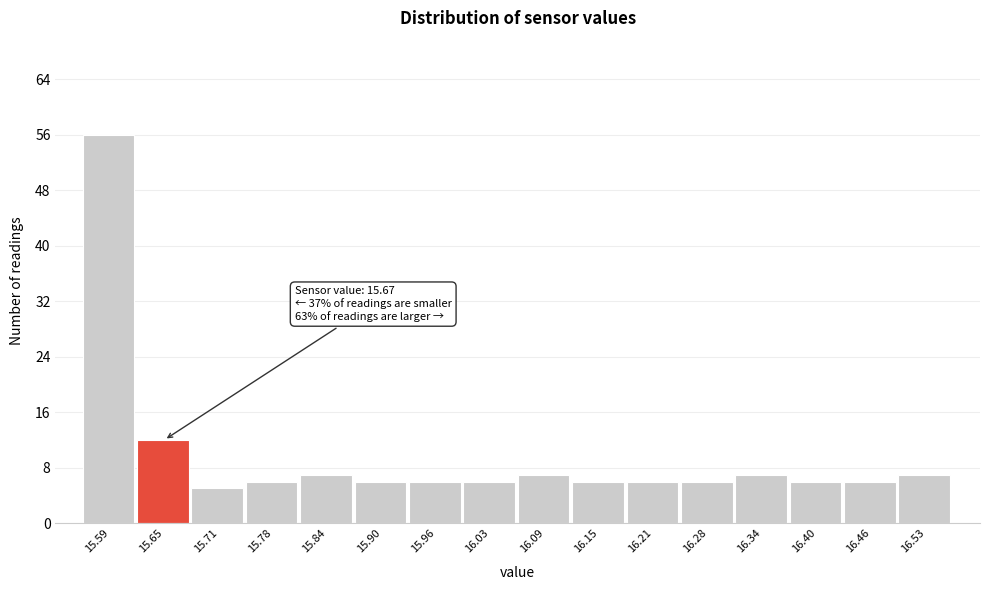

Reading left to right, what are all the values shown in this chart?

56	12	5	6	7	6	6	6	7	6	6	6	7	6	6	7